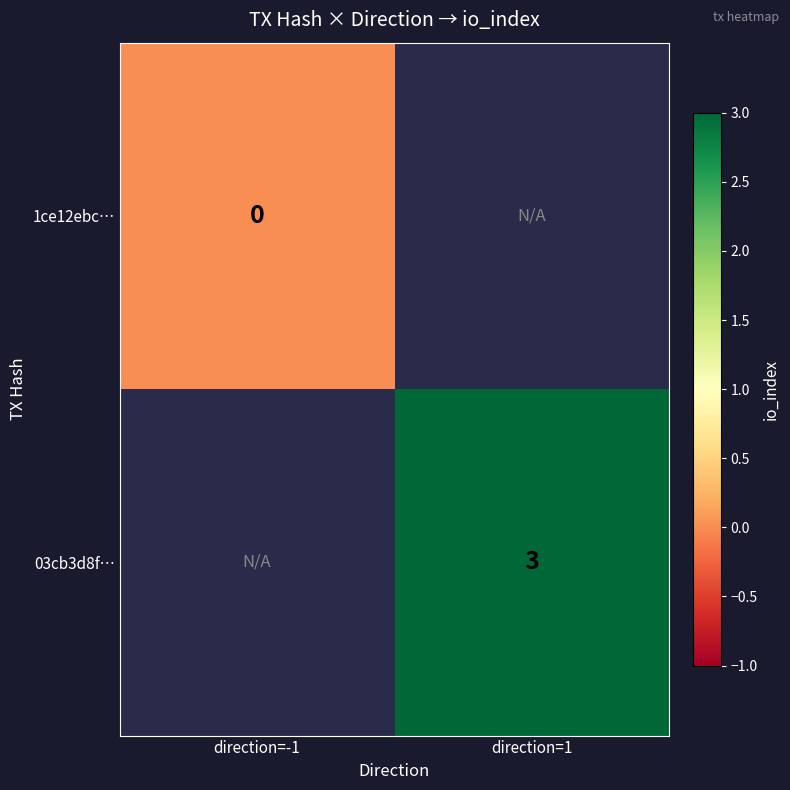

Which label corresponds to the largest value in the chart?

direction=1